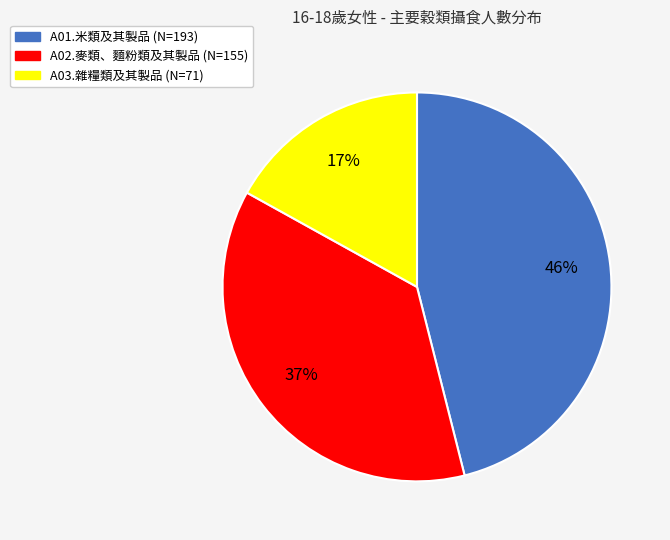

To the nearest percent, what percentage of the pie is A01.米類及其製品?

46%